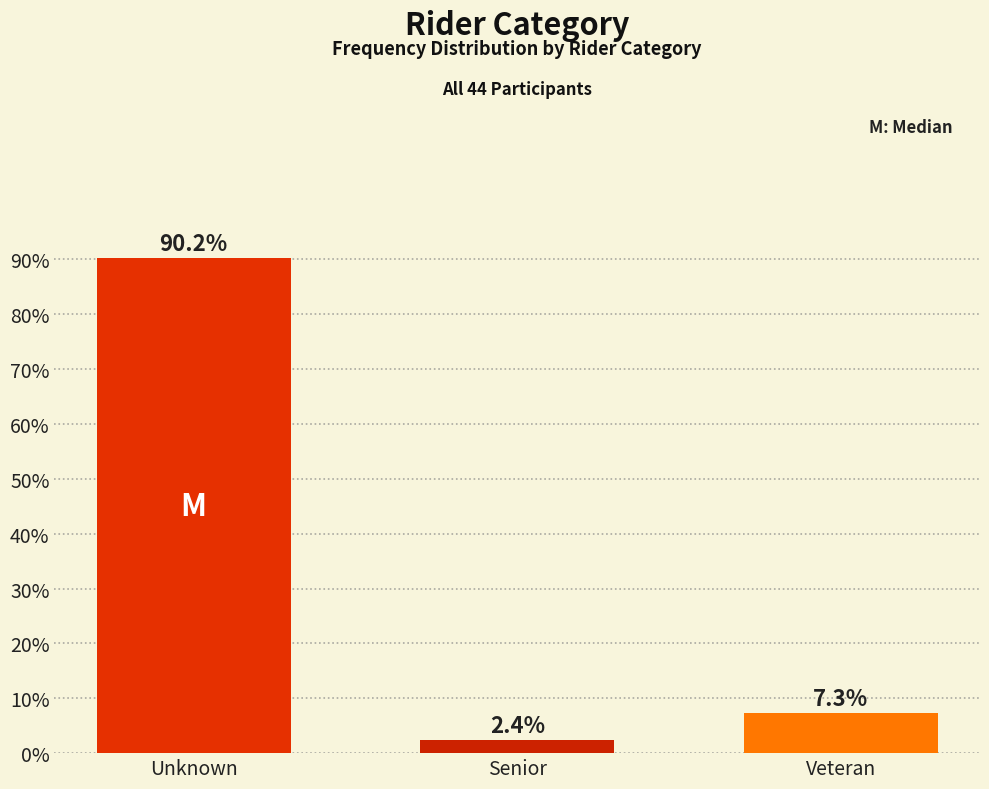

Reading left to right, list all the values displayed in this chart.

Unknown=90.2	Senior=2.4	Veteran=7.3